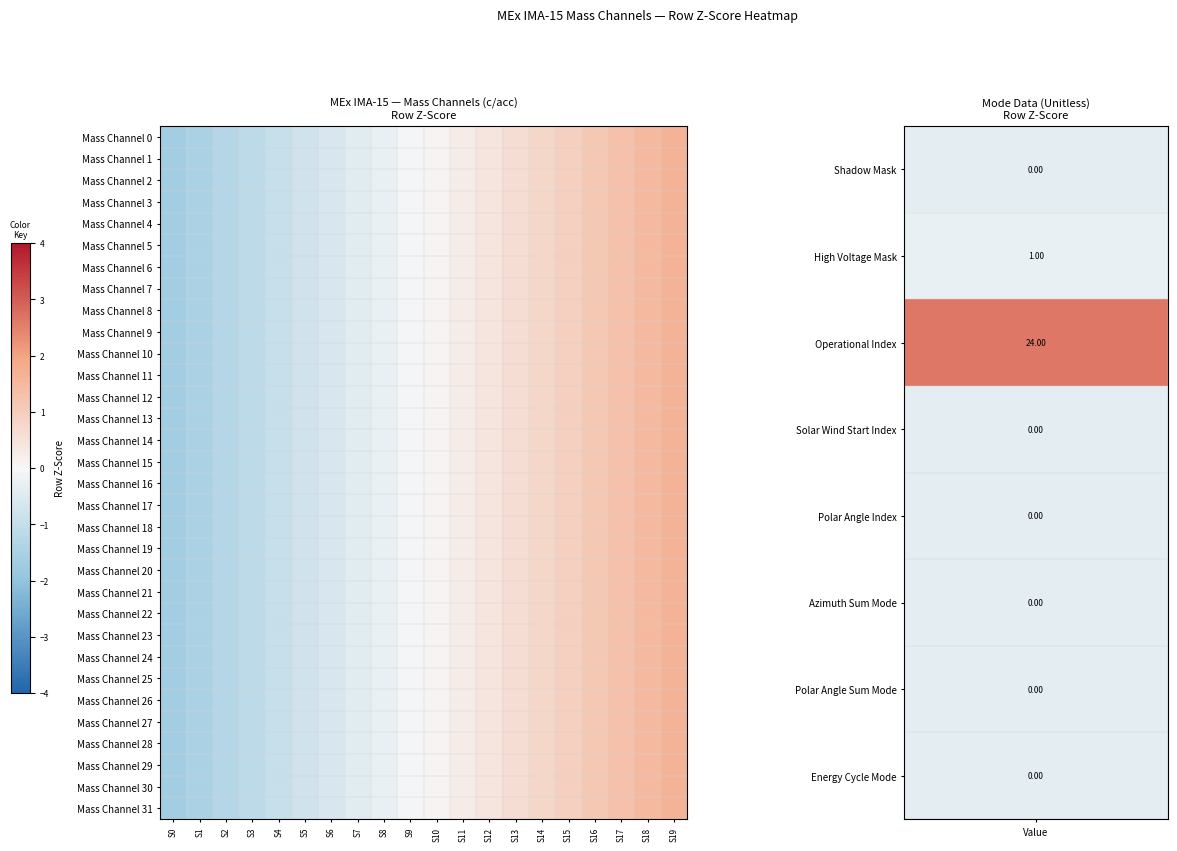

Between S13 and S17, which series saw the biggest shift?

Mass Channel 1